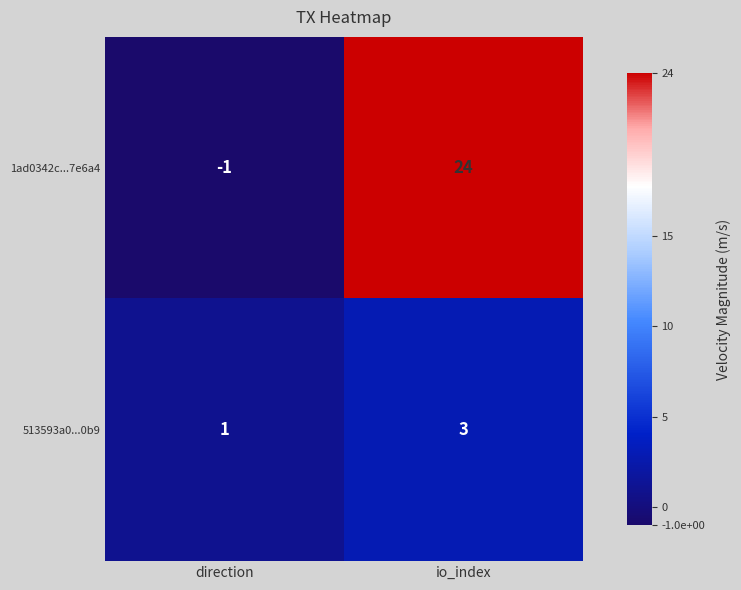

Reading left to right, what are all the values shown in this chart?

1ad0342c...7e6a4: direction=-1	io_index=24
513593a0...0b9: direction=1	io_index=3